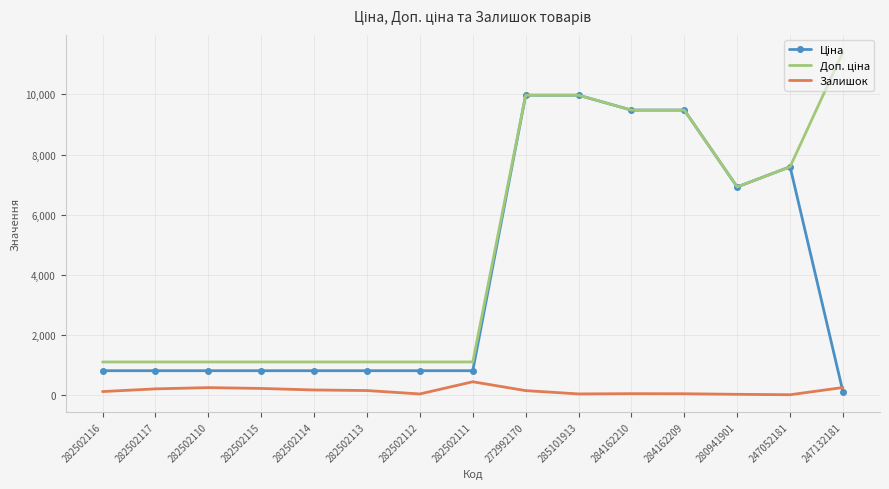

Which category has the highest value in the Залишок series?

282502111